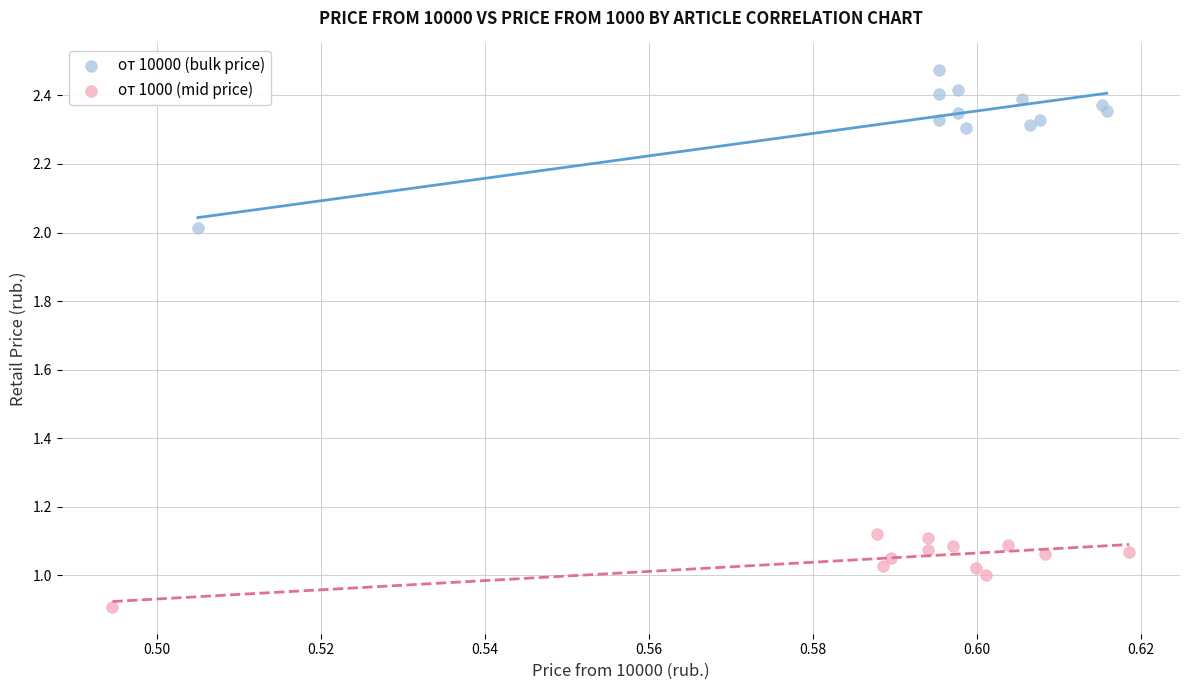

What are all the series names shown in the legend?

от 10000 (bulk price), от 1000 (mid price)